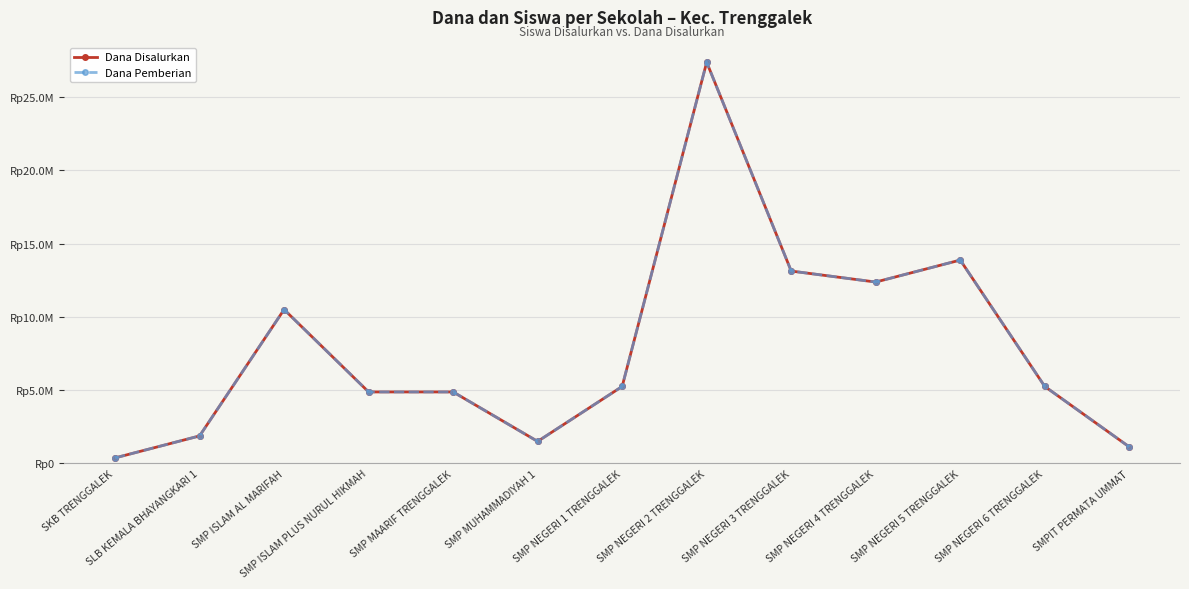

Is this an area chart (filled region under the line)?

No